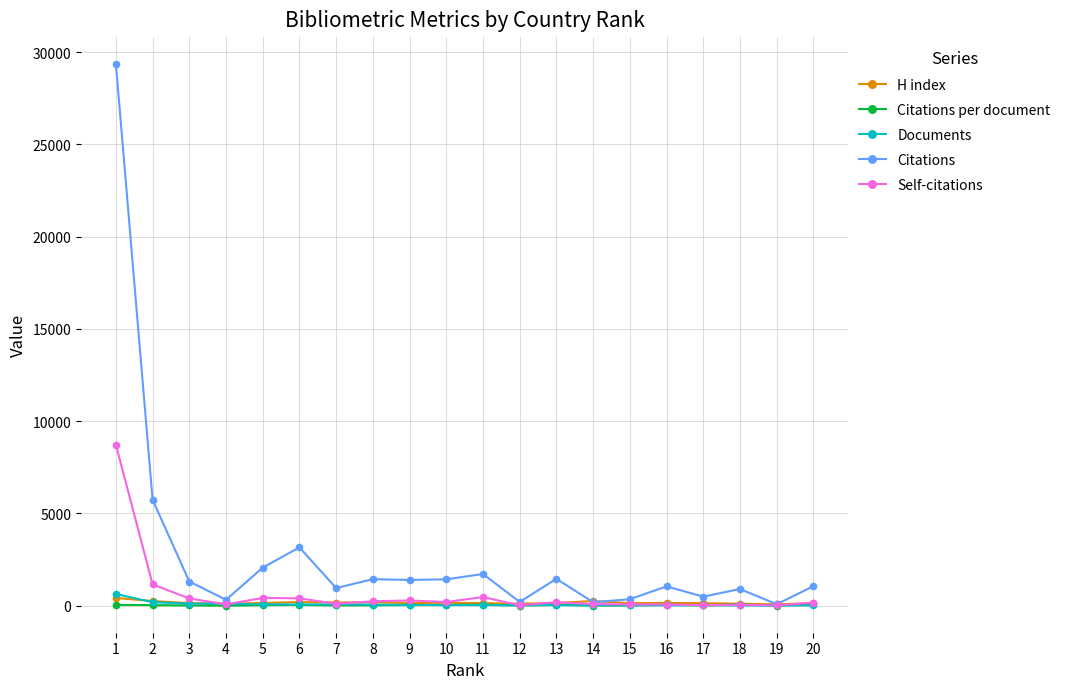

How many values in the H index series are below 145?

9